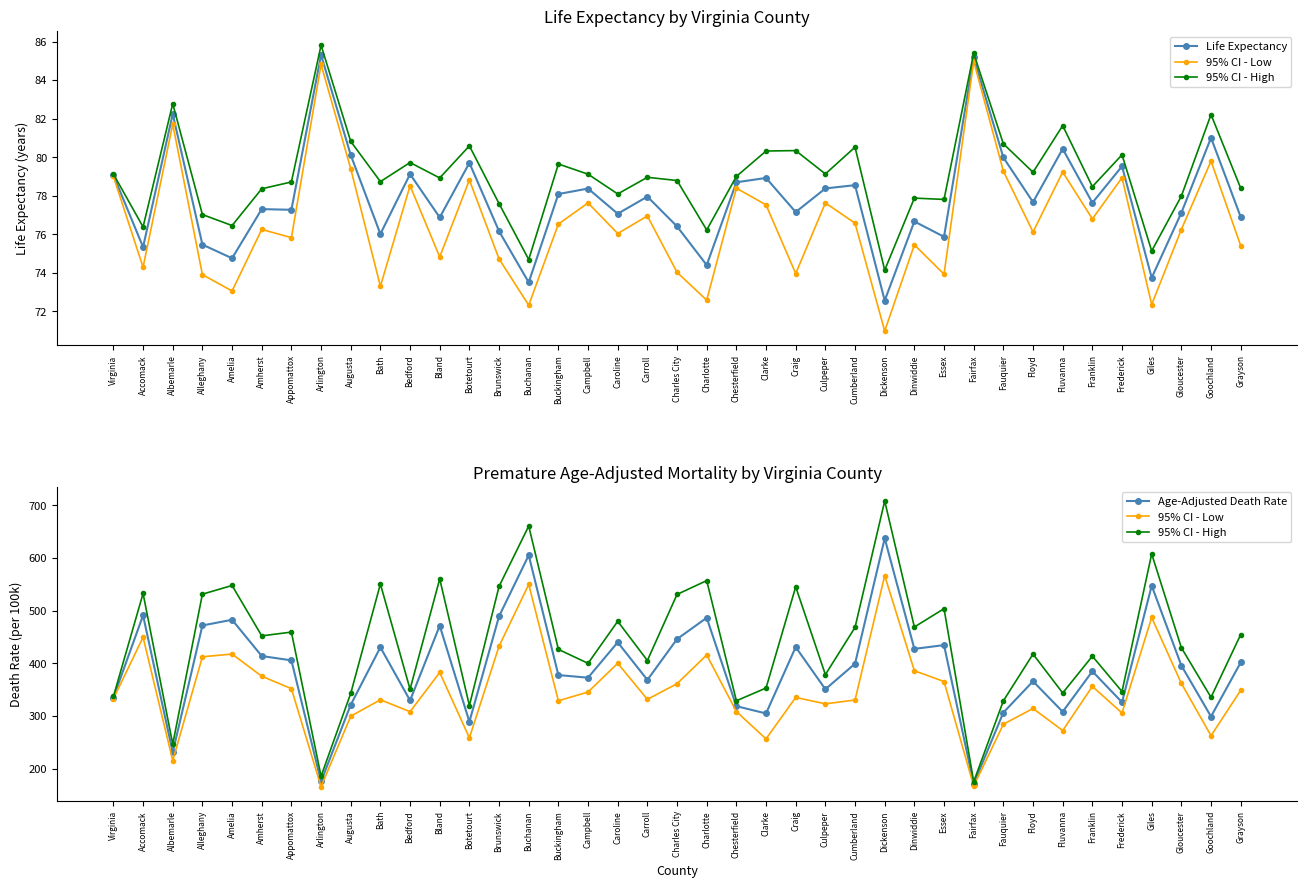

Reading right to left, list all the values displayed in this chart.

Life Expectancy: Grayson=76.9	Goochland=81.0	Gloucester=77.1	Giles=73.7	Frederick=79.5	Franklin=77.6	Fluvanna=80.4	Floyd=77.7	Fauquier=80.0	Fairfax=85.2	Essex=75.9	Dinwiddie=76.7	Dickenson=72.6	Cumberland=78.6	Culpeper=78.4	Craig=77.2	Clarke=78.9	Chesterfield=78.7	Charlotte=74.4	Charles City=76.4	Carroll=78.0	Caroline=77.1	Campbell=78.4	Buckingham=78.1	Buchanan=73.5	Brunswick=76.2	Botetourt=79.7	Bland=76.9	Bedford=79.1	Bath=76.0	Augusta=80.1	Arlington=85.3	Appomattox=77.3	Amherst=77.3	Amelia=74.8	Alleghany=75.5	Albemarle=82.2	Accomack=75.3	Virginia=79.1
95% CI - Low: Grayson=348.7	Goochland=262.5	Gloucester=361.9	Giles=487.1	Frederick=305.7	Franklin=356.1	Fluvanna=272.3	Floyd=314.2	Fauquier=284.3	Fairfax=166.8	Essex=365.4	Dinwiddie=385.9	Dickenson=566.5	Cumberland=330.4	Culpeper=323.1	Craig=335.2	Clarke=256.5	Chesterfield=308.4	Charlotte=415.9	Charles City=361.3	Carroll=331.6	Caroline=400.0	Campbell=345.5	Buckingham=328.9	Buchanan=549.9	Brunswick=432.5	Botetourt=258.5	Bland=382.6	Bedford=308.2	Bath=330.8	Augusta=299.6	Arlington=165.7	Appomattox=351.9	Amherst=375.5	Amelia=417.6	Alleghany=412.4	Albemarle=215.2	Accomack=449.6	Virginia=332.8
95% CI - High: Grayson=454.5	Goochland=335.4	Gloucester=429.7	Giles=607.9	Frederick=346.4	Franklin=413.6	Fluvanna=343.7	Floyd=417.5	Fauquier=328.8	Fairfax=175.2	Essex=503.8	Dinwiddie=469.0	Dickenson=708.4	Cumberland=468.2	Culpeper=378.6	Craig=545.3	Clarke=353.1	Chesterfield=328.9	Charlotte=557.1	Charles City=530.9	Carroll=405.4	Caroline=479.8	Campbell=400.0	Buckingham=426.5	Buchanan=660.7	Brunswick=546.1	Botetourt=319.7	Bland=560.3	Bedford=350.7	Bath=550.7	Augusta=342.9	Arlington=185.6	Appomattox=459.3	Amherst=452.2	Amelia=547.8	Alleghany=531.4	Albemarle=246.6	Accomack=532.7	Virginia=337.0
Age-Adjusted Death Rate: Grayson=401.6	Goochland=299.0	Gloucester=395.8	Giles=547.5	Frederick=326.1	Franklin=384.8	Fluvanna=308.0	Floyd=365.9	Fauquier=306.5	Fairfax=171.0	Essex=434.6	Dinwiddie=427.5	Dickenson=637.4	Cumberland=399.3	Culpeper=350.8	Craig=430.9	Clarke=304.8	Chesterfield=318.7	Charlotte=486.5	Charles City=446.1	Carroll=368.5	Caroline=439.9	Campbell=372.7	Buckingham=377.7	Buchanan=605.3	Brunswick=489.3	Botetourt=289.1	Bland=471.5	Bedford=329.5	Bath=430.4	Augusta=321.2	Arlington=175.6	Appomattox=405.6	Amherst=413.9	Amelia=482.7	Alleghany=471.9	Albemarle=230.9	Accomack=491.1	Virginia=334.9